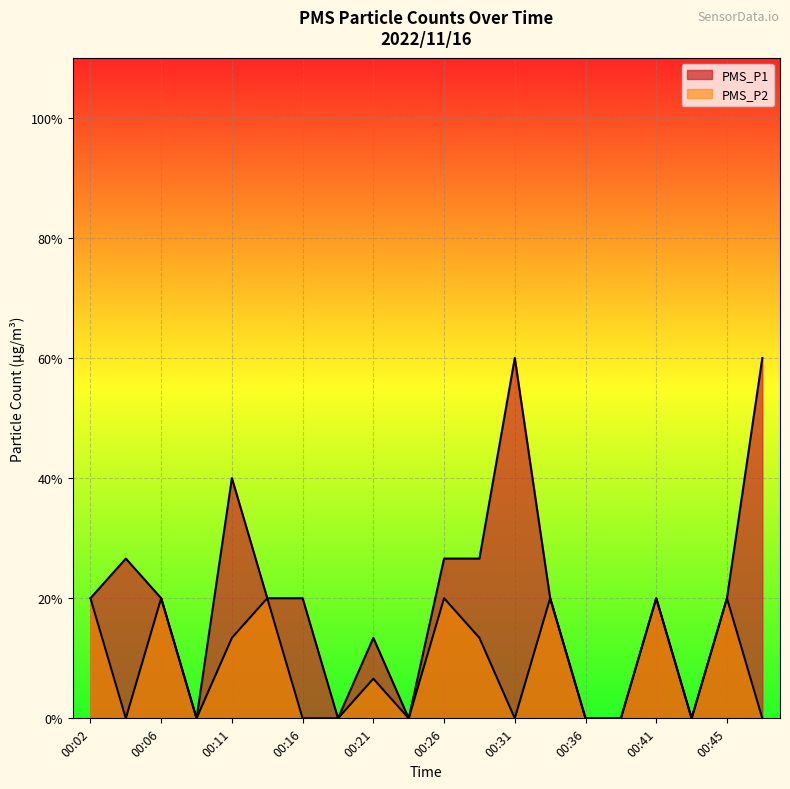

Does the chart display data point markers on the line(s)?

No